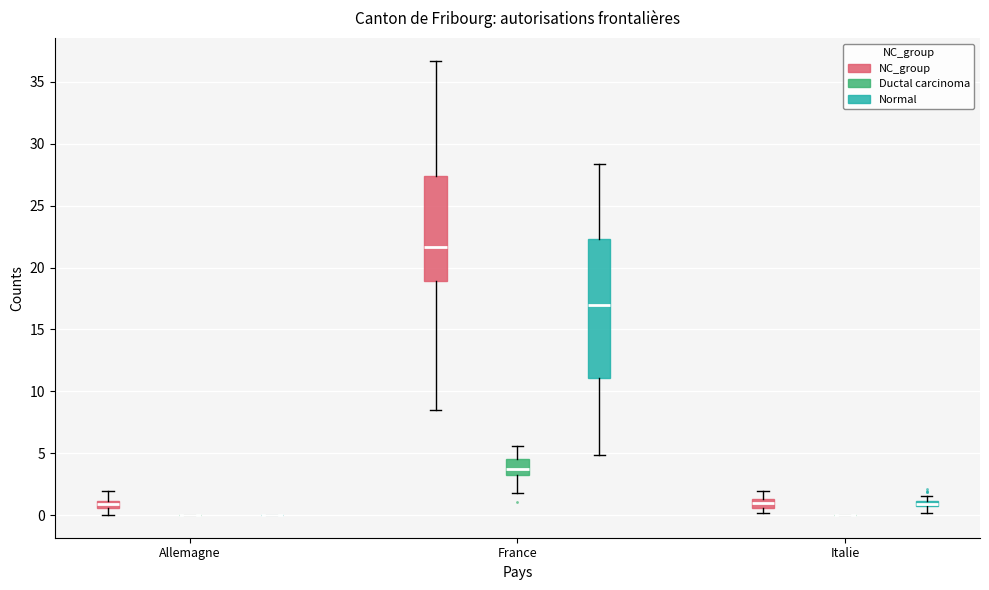

Where does the lower whisker of the box for Allemagne (NC_group) end on the y-axis? The values are not printed on the chart, so give them approximately, as read against the axis.

0.0